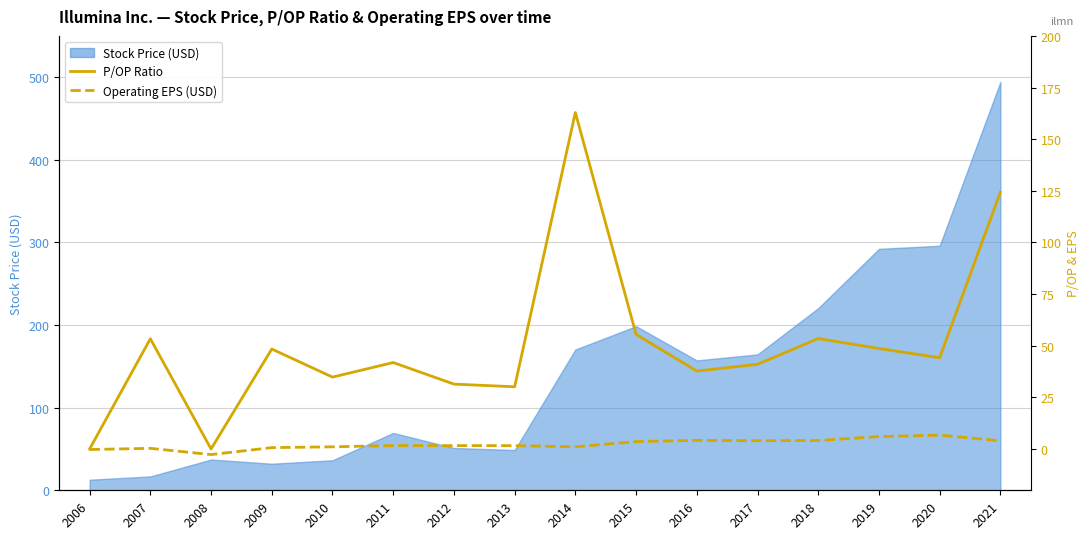

What is the sum of the Operating EPS (USD) values at 2007 and 2016?

4.5